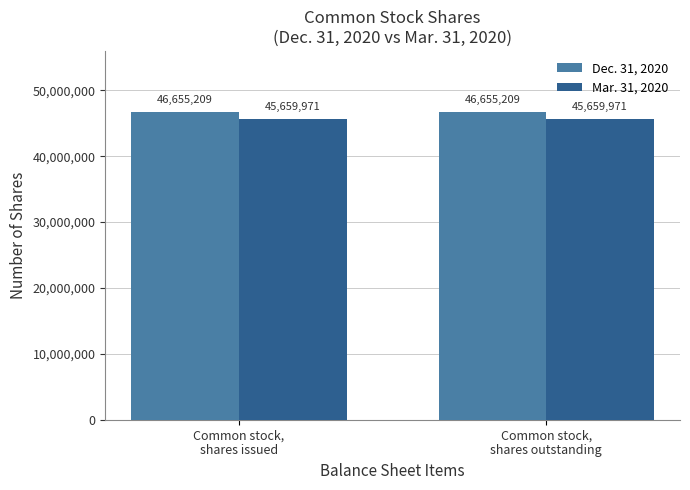

What is the value of the Mar. 31, 2020 bar at the 2nd from the left?

45659971